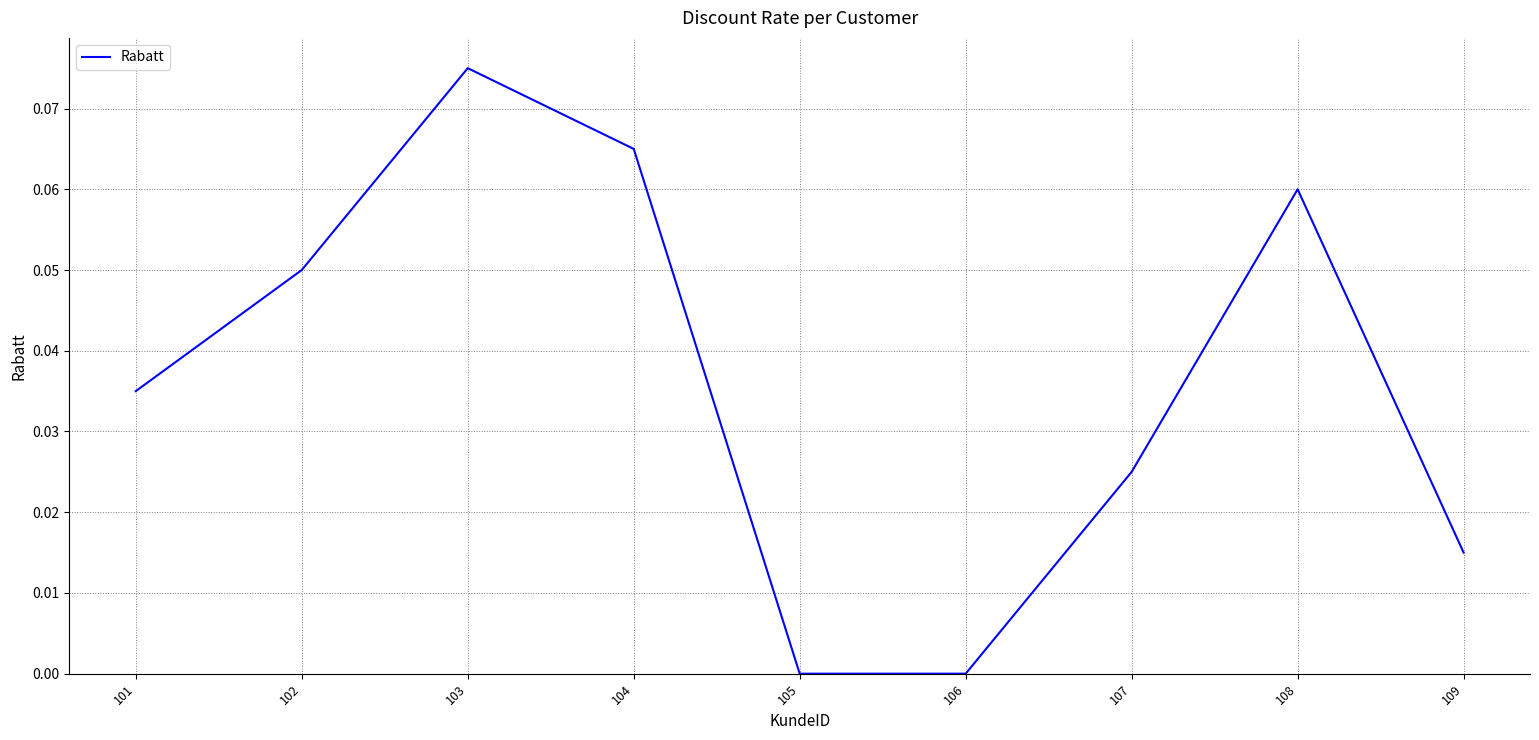

Which has a higher value, 106 or 102?

102